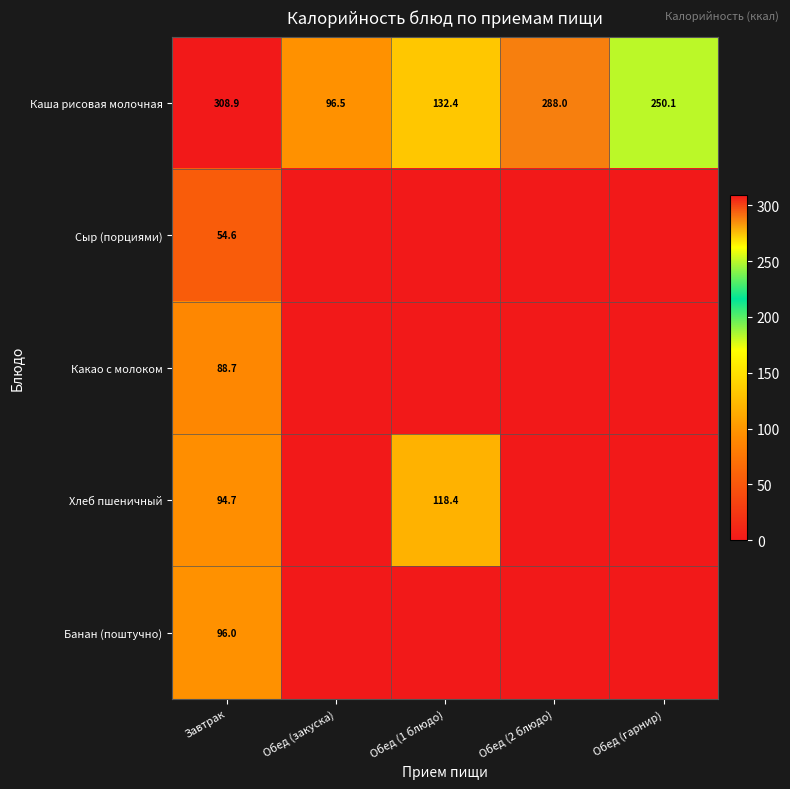

What is the difference between the second highest and second lowest values in the Каша рисовая молочная series?

155.6